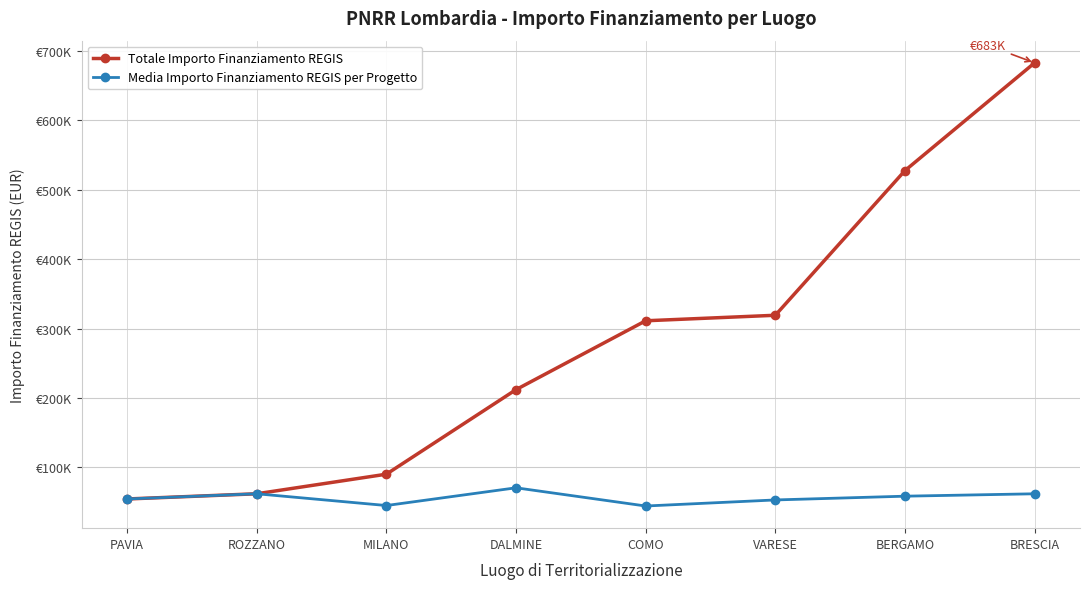

What is the difference between the maximum and minimum values in the Media Importo Finanziamento REGIS per Progetto series?

26218.7